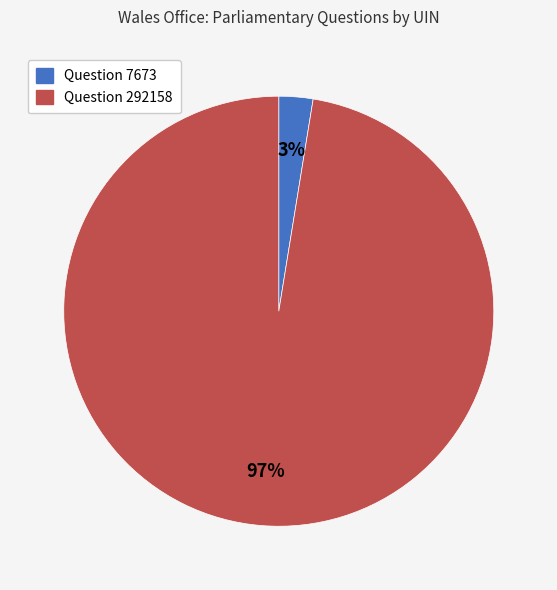

Is there any slice that represents more than half of the pie?

Yes